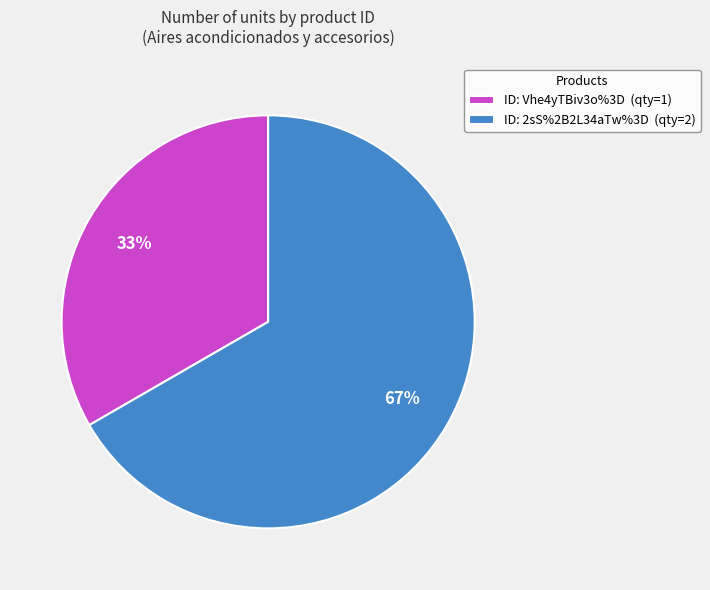

Rank the categories by value from lowest to highest.

ID: Vhe4yTBiv3o%3D (qty=1), ID: 2sS%2B2L34aTw%3D (qty=2)